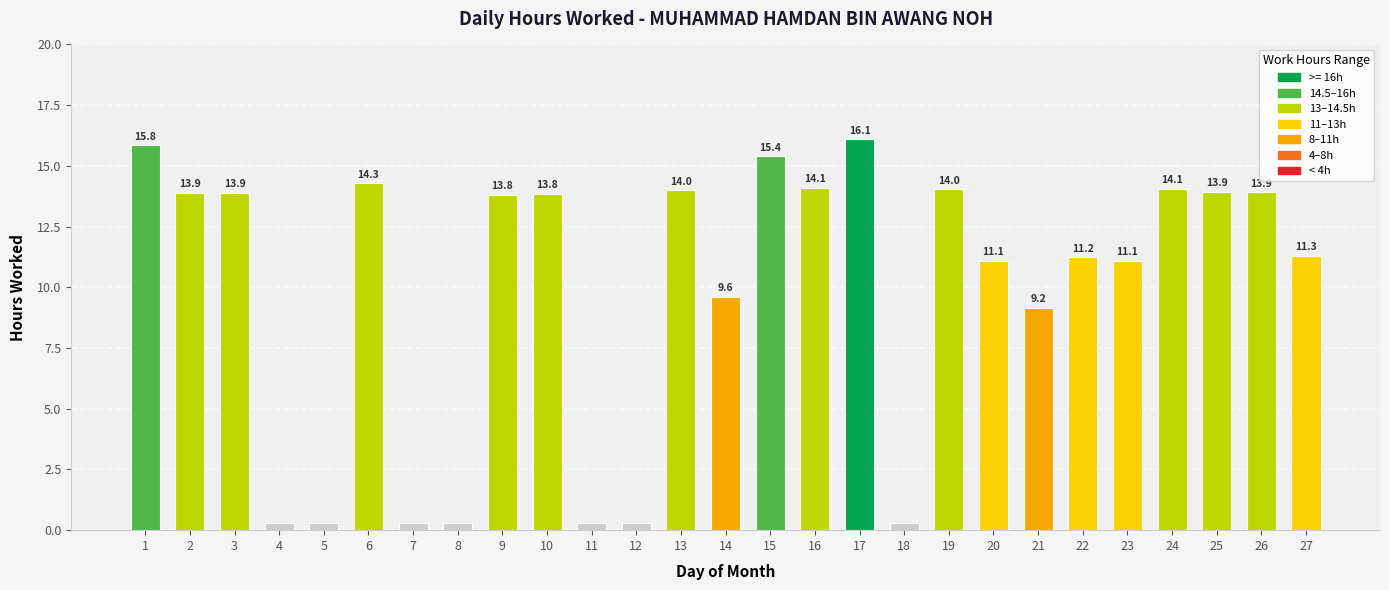

At which label is the value closest to 8?

21